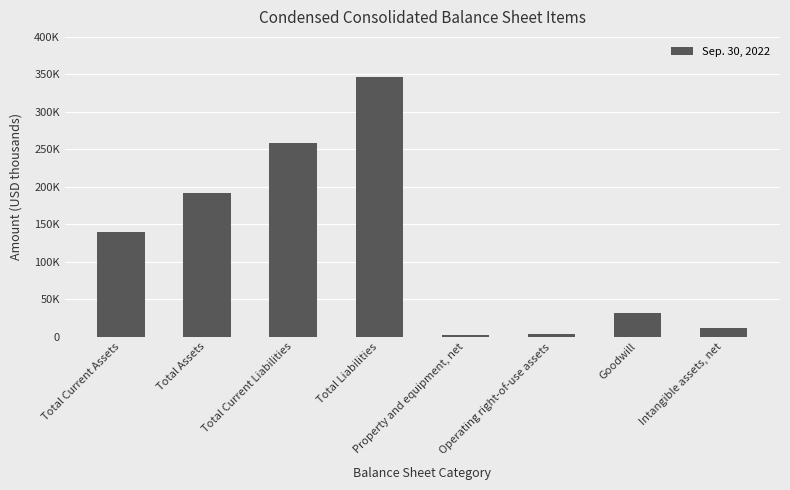

Is it true that the value at Intangible assets, net is 11685?

True